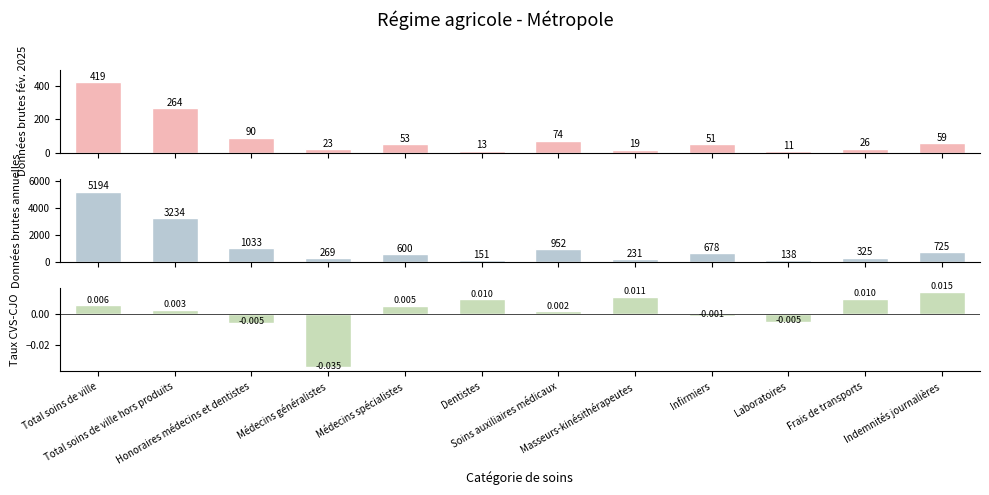

Where does the Données brutes annuelles series first go above 677?

Total soins de ville